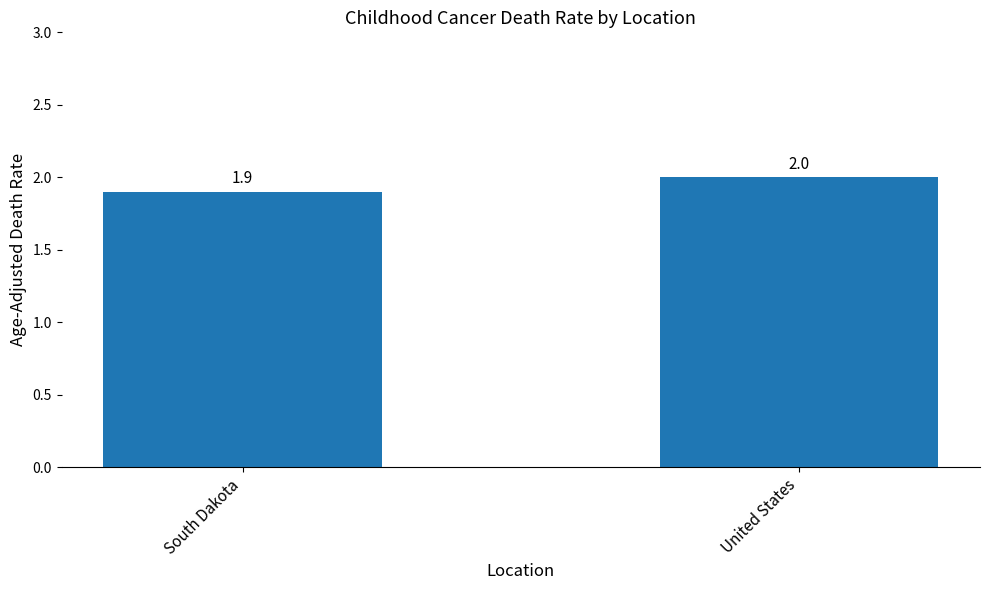

What is the sum of the values at South Dakota and United States?

3.9